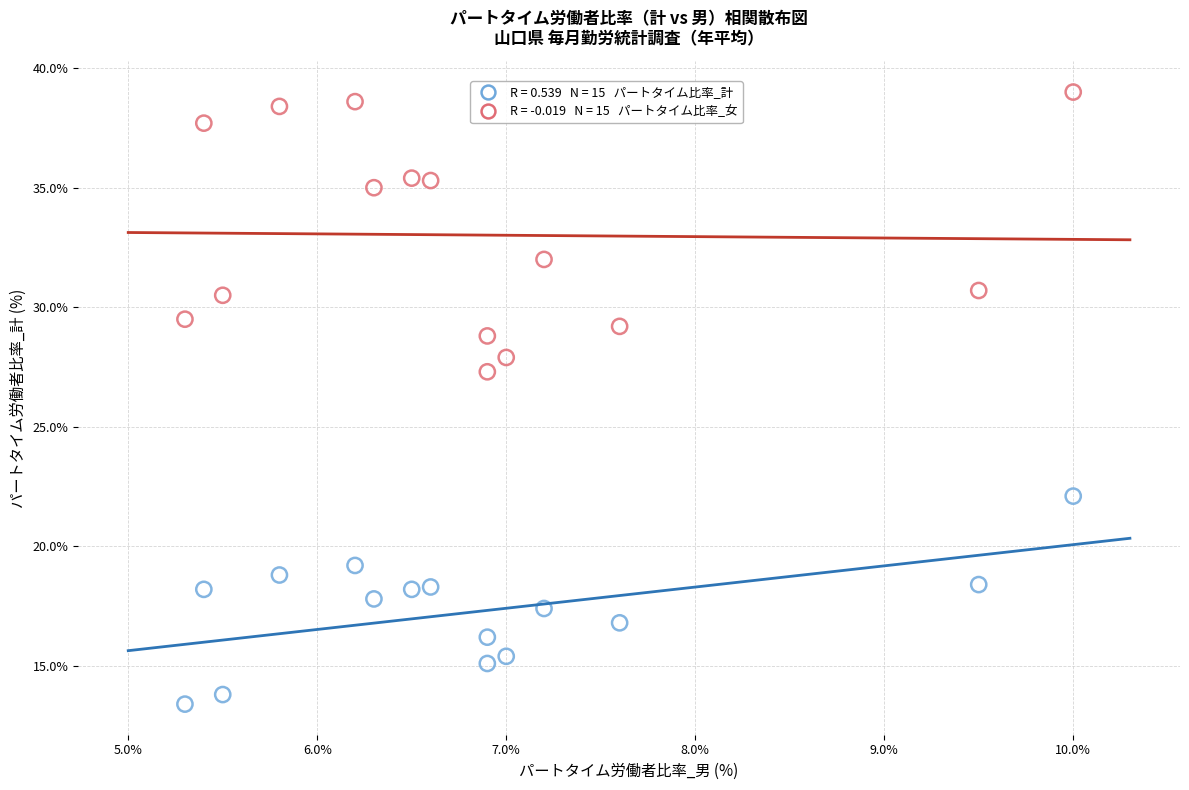

Across all series, what Y value is closest to 26?

27.3